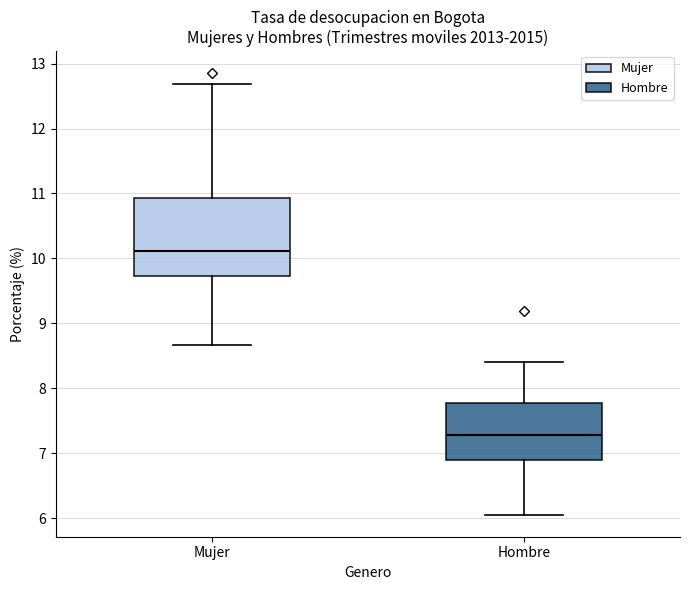

Reading left to right, read every box against the y-axis: the position of its median line, the range the box covers, and the ends of its whiskers. The values are not printed on the chart, so give them approximately, as read against the axis.

Mujer: median 10.1, box 9.7 to 10.9, whiskers 8.7 to 12.7
Hombre: median 7.3, box 6.9 to 7.8, whiskers 6.1 to 8.4